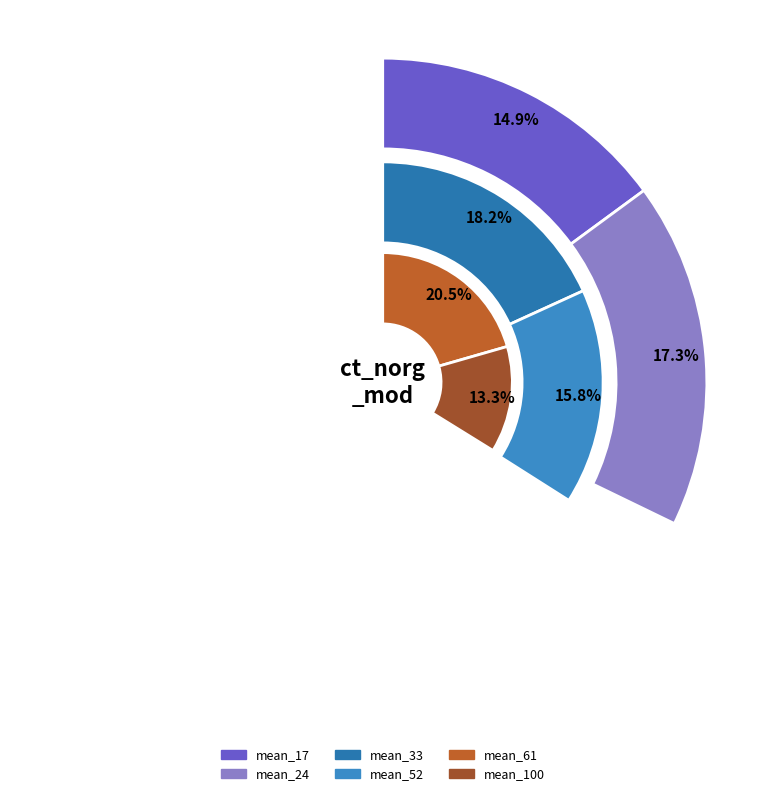

What is the smallest slice in the pie chart?

mean_100